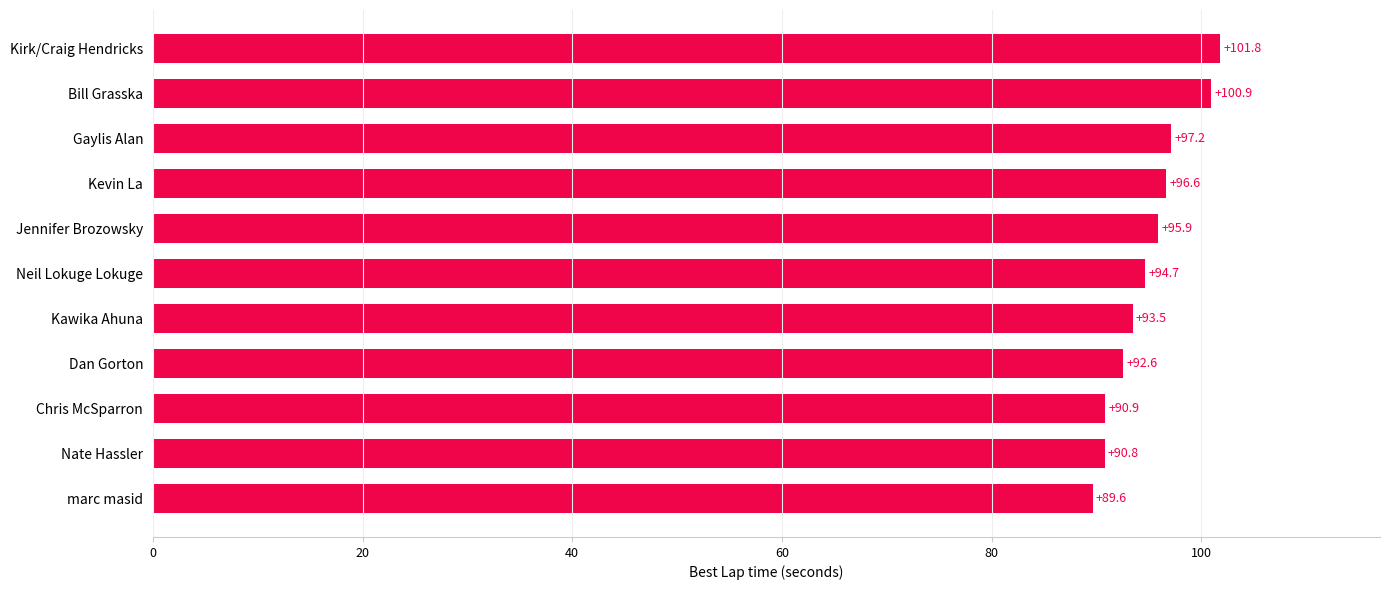

Reading bottom to top, what are all the values shown in this chart?

89.6	90.8	90.9	92.6	93.5	94.7	95.9	96.6	97.2	100.9	101.8